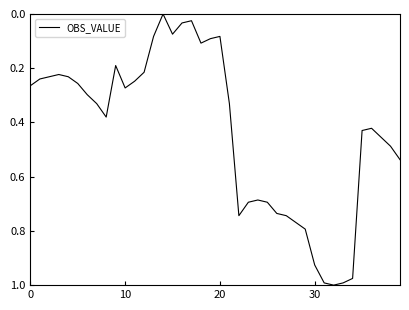

Where is the data nearest to the value 0?

14